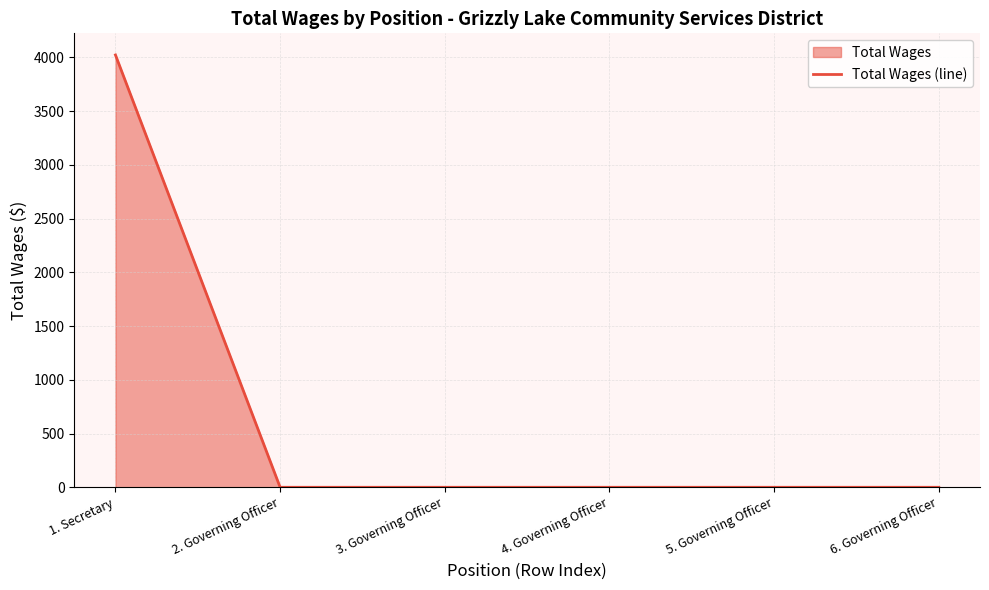

What is the maximum value shown in the chart?

4023